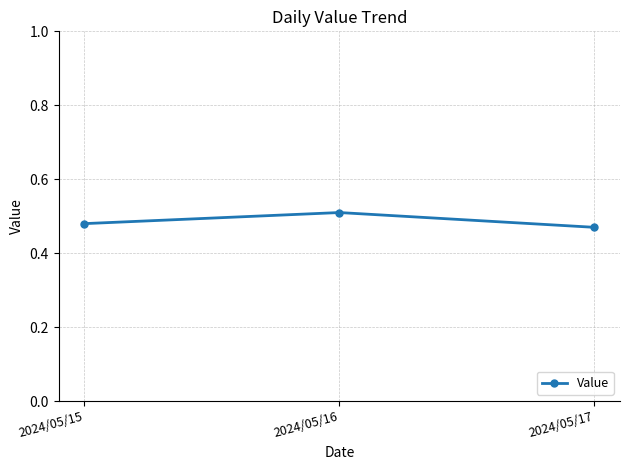

The chart shows a value of 0.9 at 2024/05/16. True or false?

False